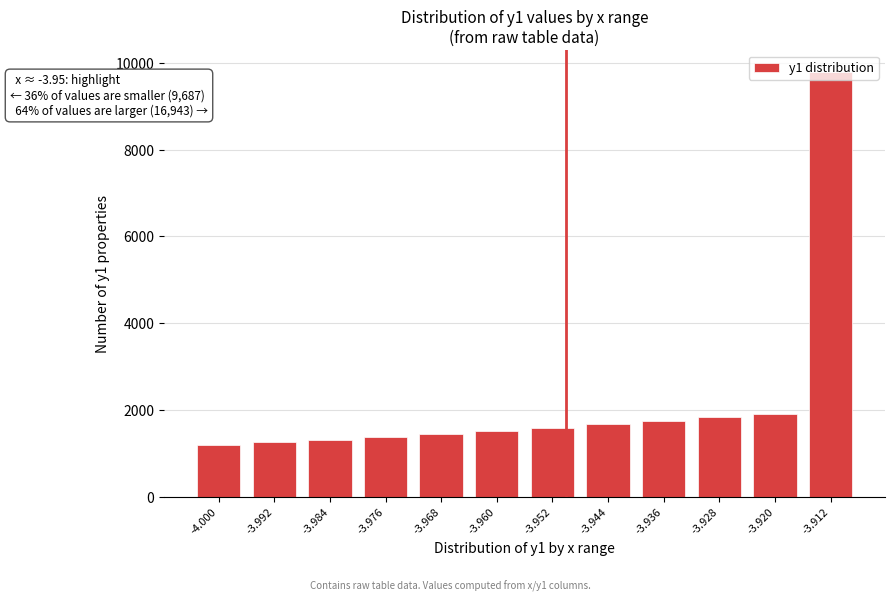

What is the minimum value shown in the chart?

1194